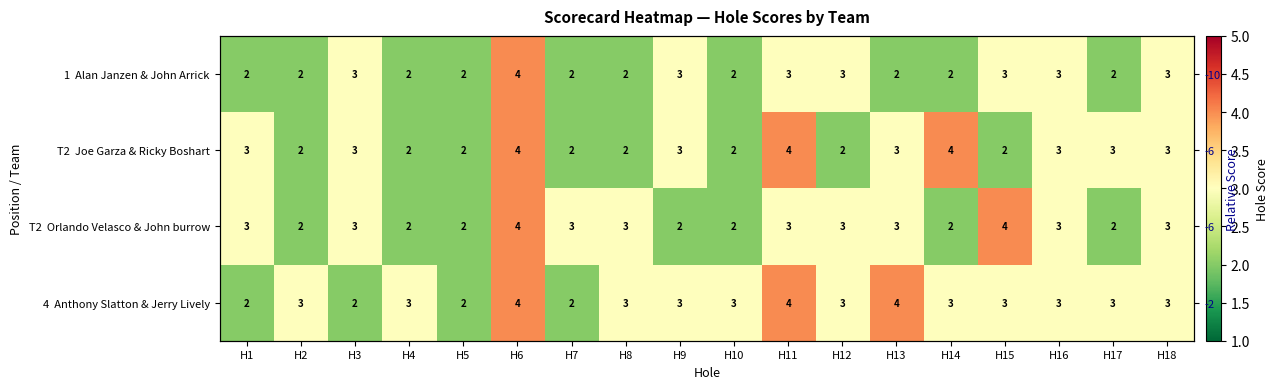

Is it true that T2 Orlando Velasco & John burrow equals 3 at H18?

True